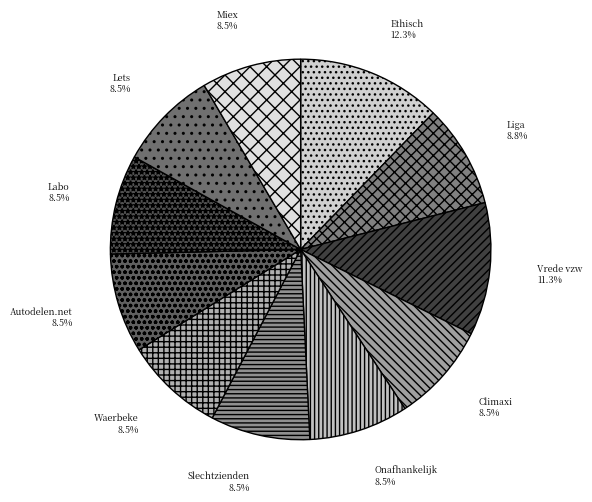

To the nearest percent, what is the difference between the largest and smallest slice percentages?

4%